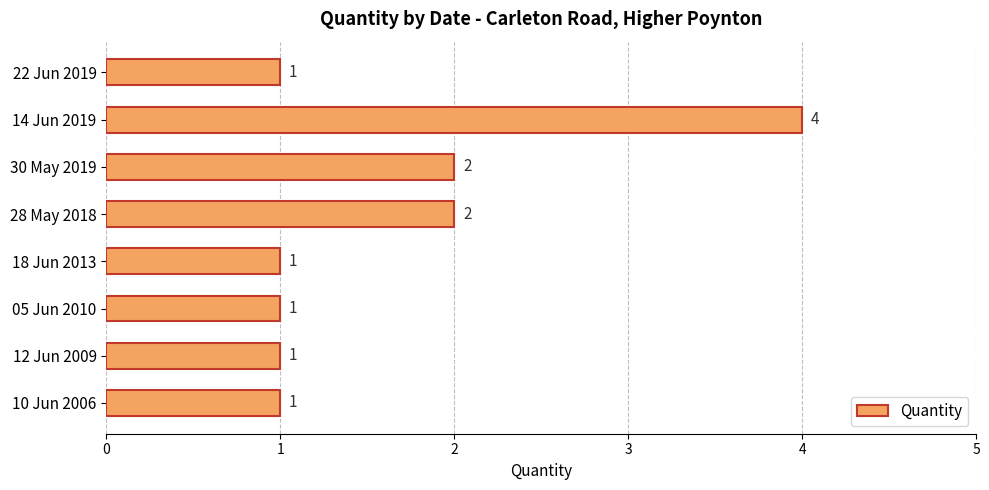

Read the value at 14 Jun 2019.

4